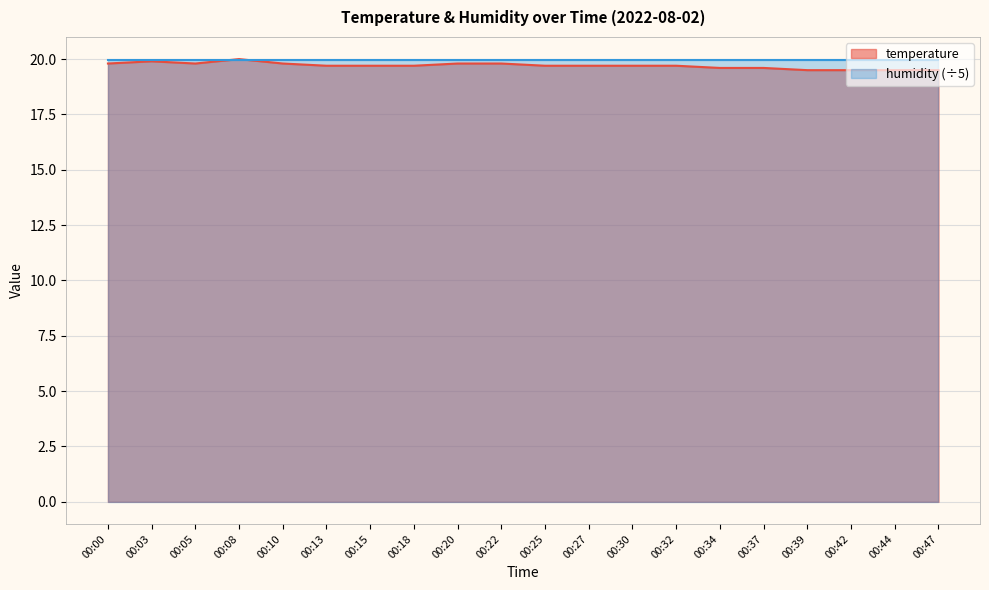

Where is the first local minimum?

00:05